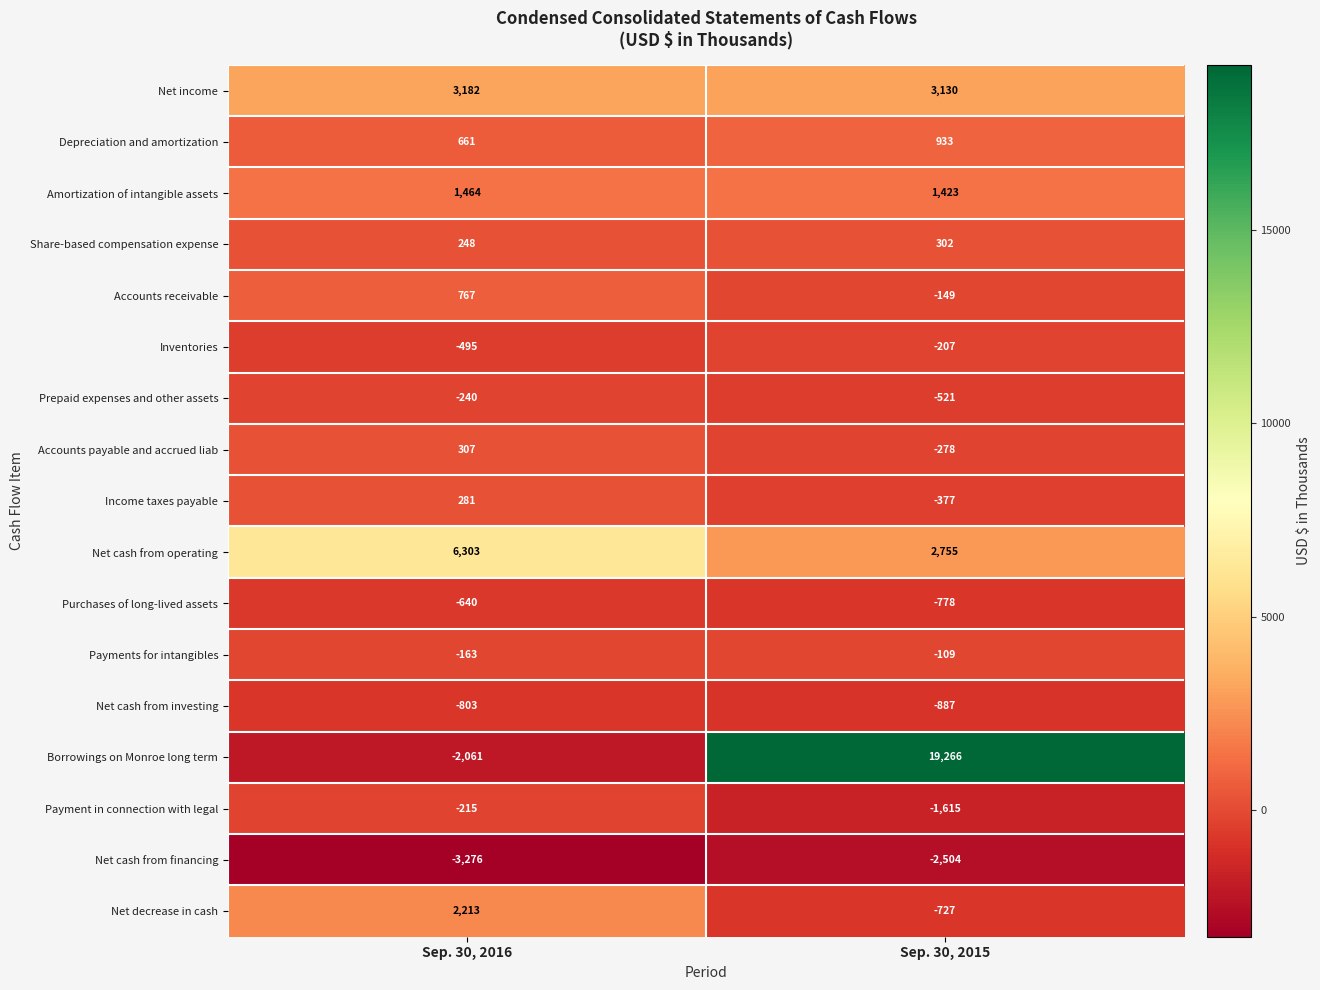

Read the Amortization of intangible assets value at Sep. 30, 2016, to the nearest 5.

1465